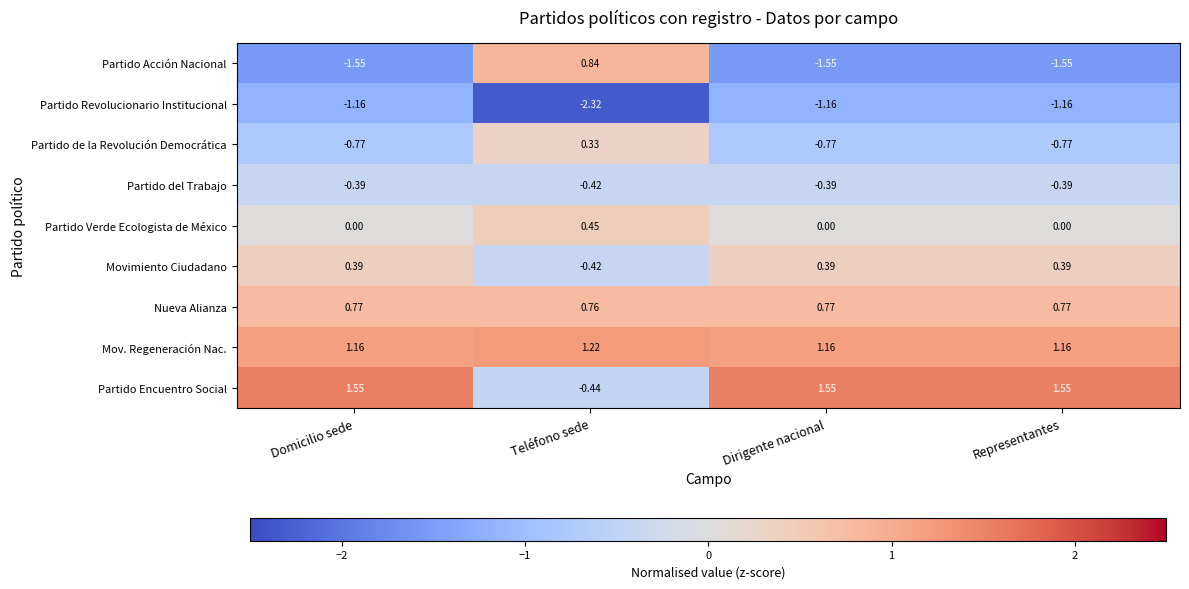

Rank the series at Dirigente nacional from highest to lowest value.

Partido Encuentro Social, Mov. Regeneración Nac., Nueva Alianza, Movimiento Ciudadano, Partido Verde Ecologista de México, Partido del Trabajo, Partido de la Revolución Democrática, Partido Revolucionario Institucional, Partido Acción Nacional